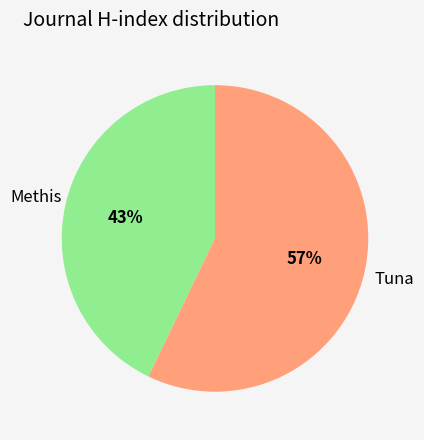

Does any single category account for the majority?

Yes